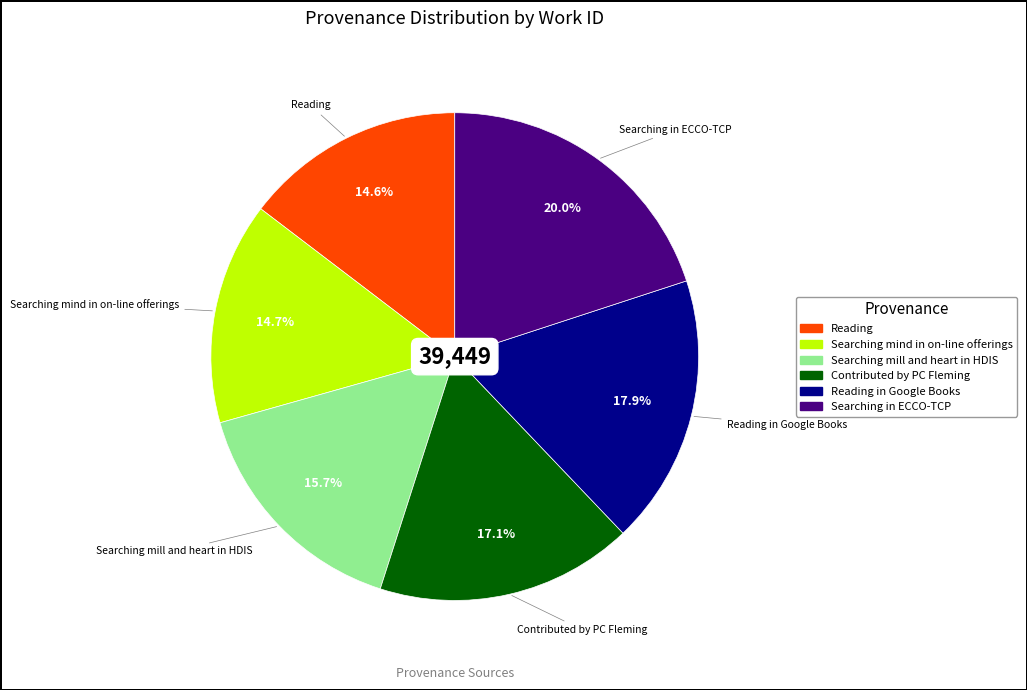

Is there a majority slice in this chart?

No